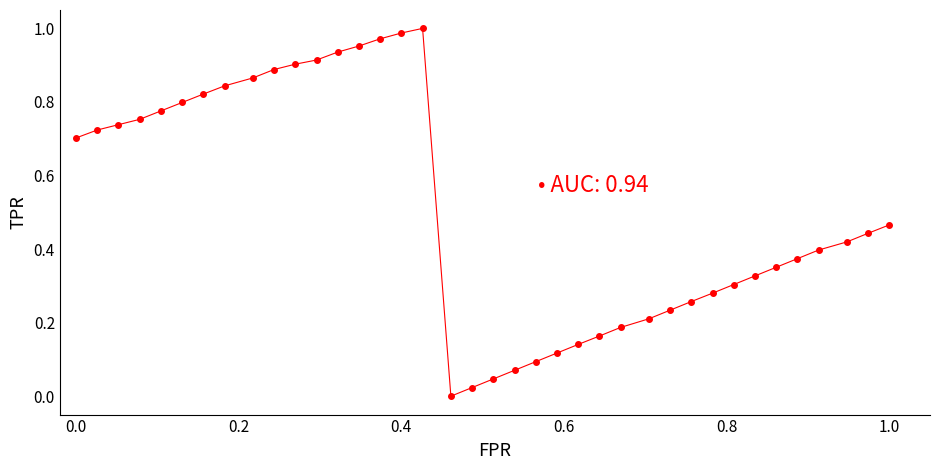

What is the sum of all values?

19.5